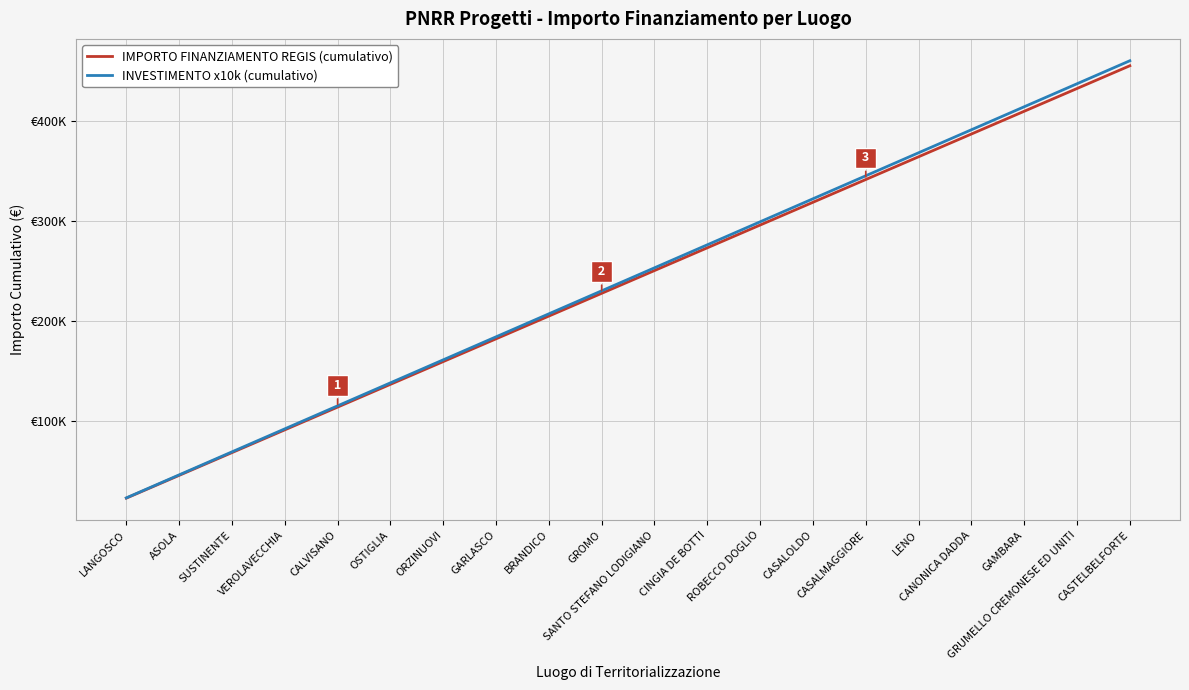

List the series in order of their overall mean, lowest first.

IMPORTO FINANZIAMENTO REGIS (cumulativo), INVESTIMENTO x10k (cumulativo)